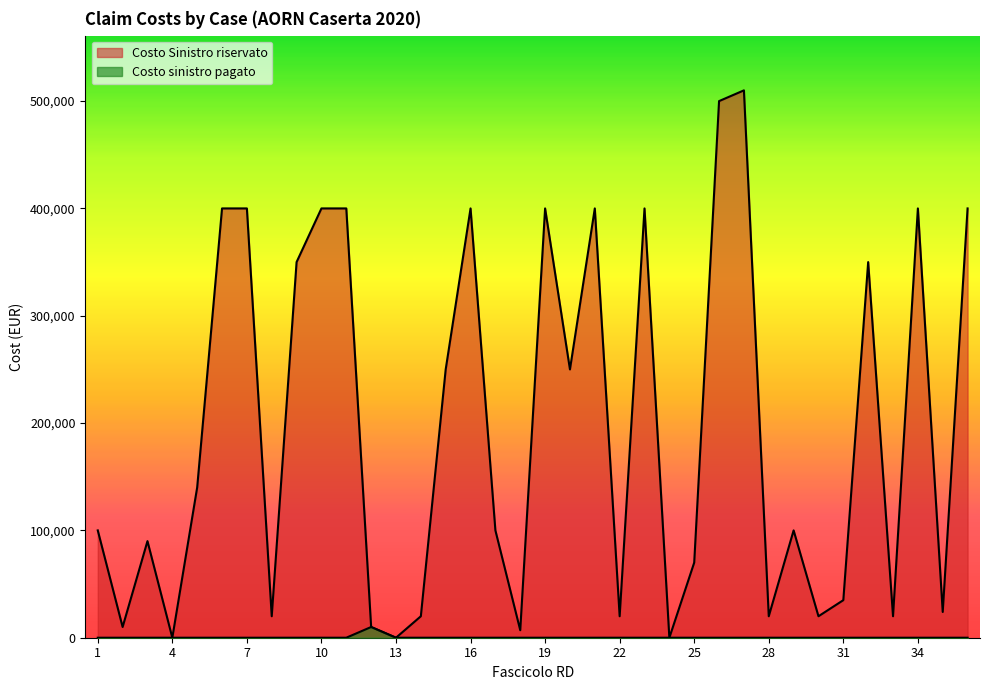

How many series are shown in this chart?

2